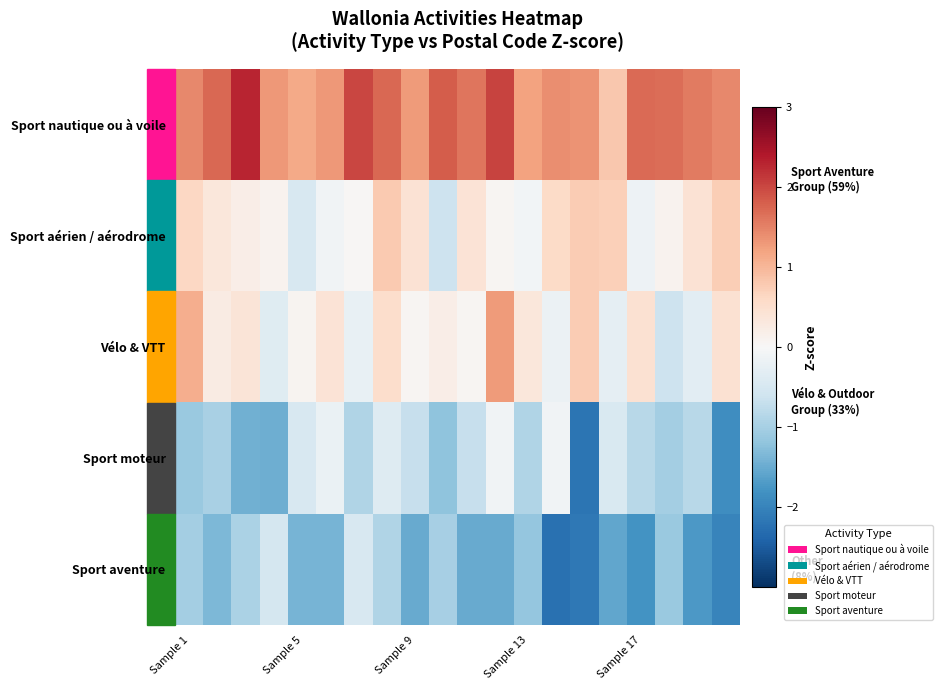

Reading left to right, transcribe all the data shown in this chart.

Sport nautique ou à voile: 1.4	1.7	2.3	1.3	1.1	1.3	2.0	1.7	1.3	1.8	1.6	2.0	1.2	1.4	1.4	0.8	1.7	1.7	1.6	1.4
Sport aérien / aérodrome: 0.6	0.3	0.2	0.1	-0.5	-0.1	0.0	0.8	0.4	-0.6	0.4	0.1	-0.1	0.6	0.8	0.7	-0.2	0.1	0.4	0.7
Vélo & VTT: 1.1	0.2	0.4	-0.4	0.1	0.4	-0.2	0.5	0.0	0.2	0.0	1.3	0.3	-0.2	0.8	-0.3	0.5	-0.6	-0.3	0.4
Sport moteur: -1.1	-1.0	-1.4	-1.5	-0.5	-0.2	-0.9	-0.4	-0.7	-1.2	-0.7	-0.1	-0.9	-0.1	-2.2	-0.5	-0.8	-1.0	-0.8	-1.9
Sport aventure: -1.0	-1.3	-1.0	-0.5	-1.4	-1.4	-0.5	-0.9	-1.5	-1.0	-1.5	-1.5	-1.2	-2.2	-2.1	-1.6	-1.8	-1.1	-1.7	-2.0